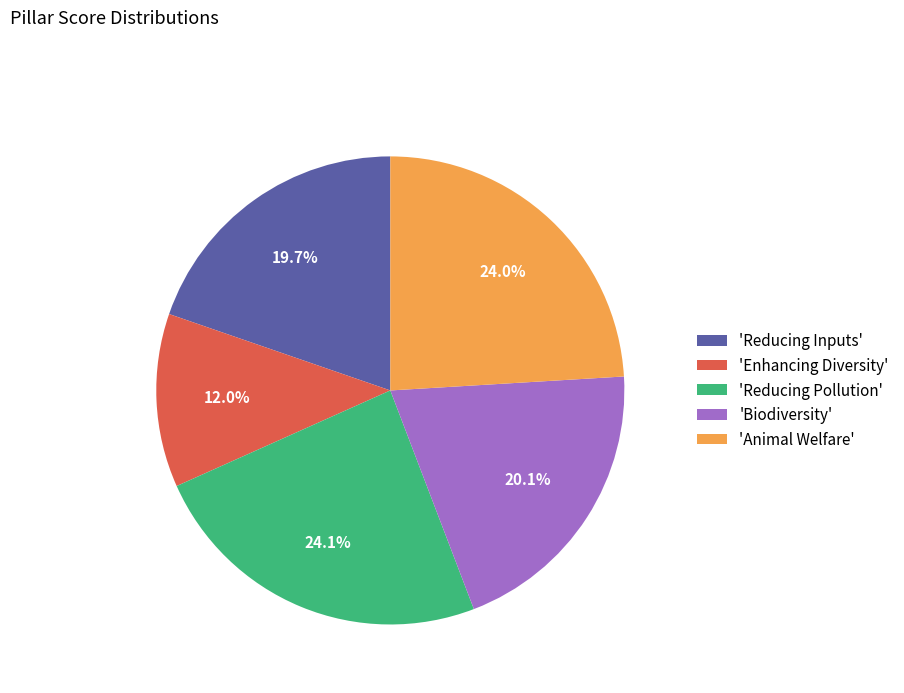

Is there a majority slice in this chart?

No